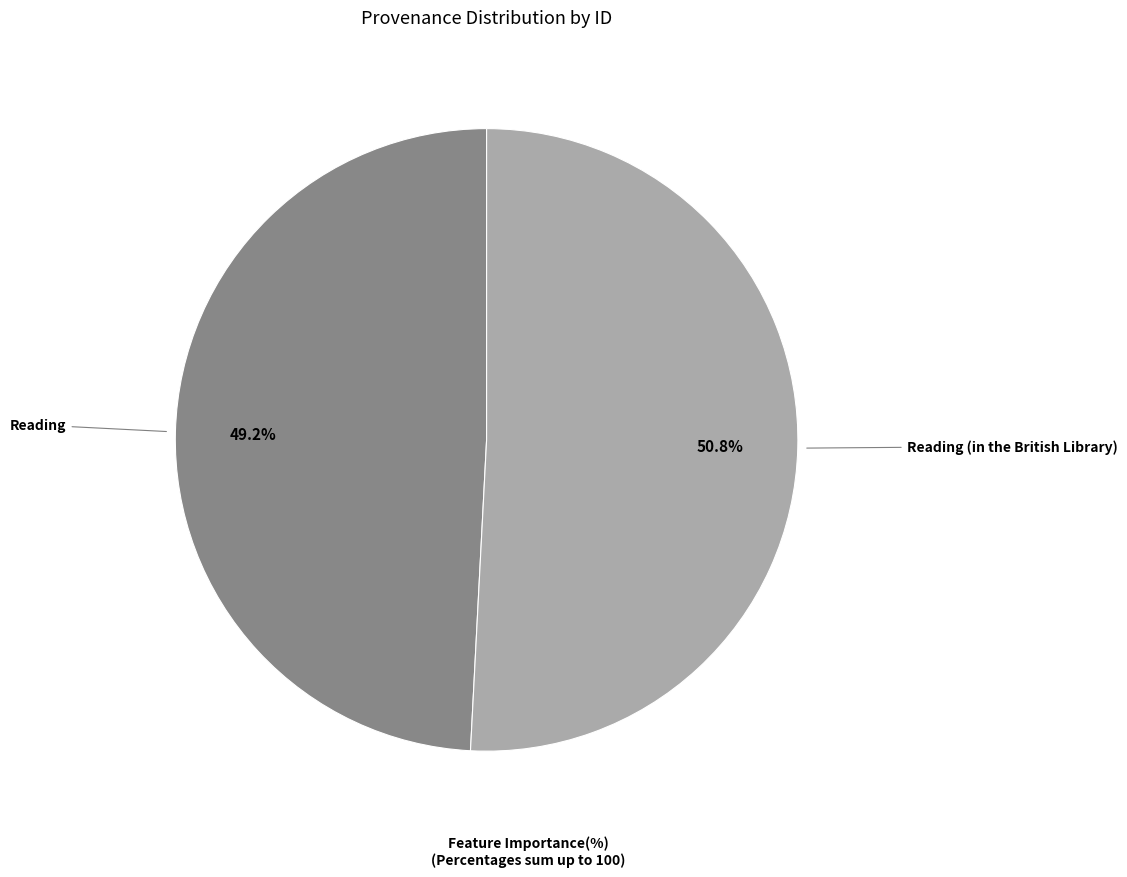

How many slices are in this pie chart?

2